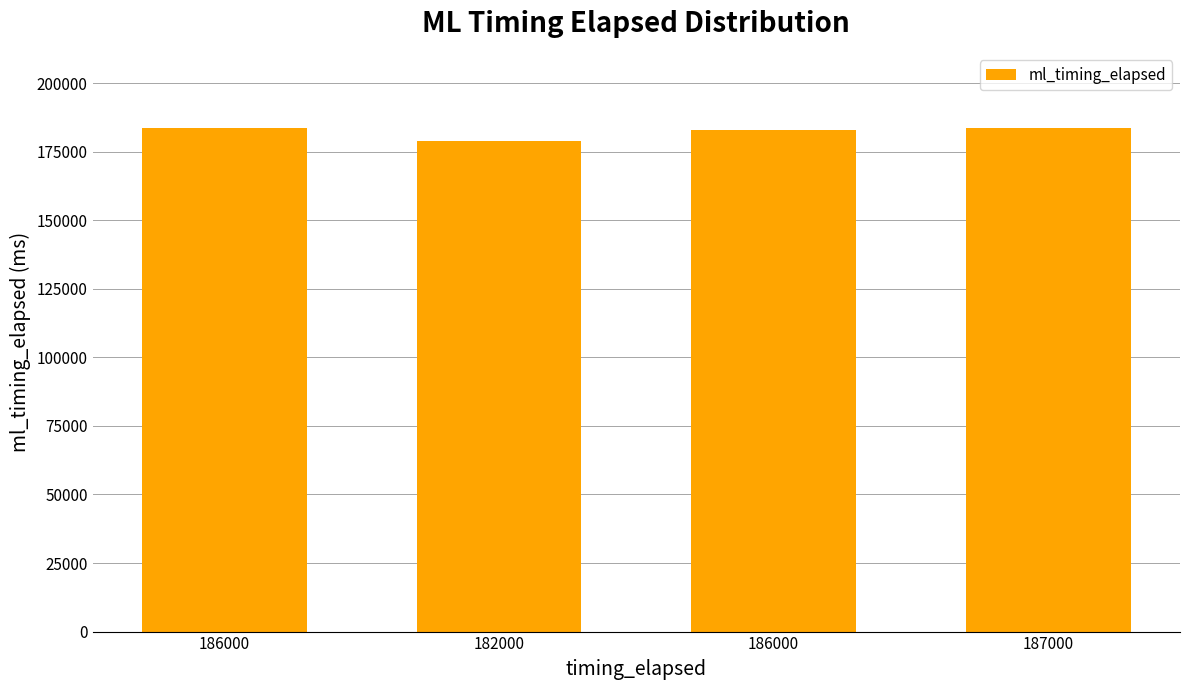

Rank the categories by value from highest to lowest.

187000, 186000, 186000, 182000